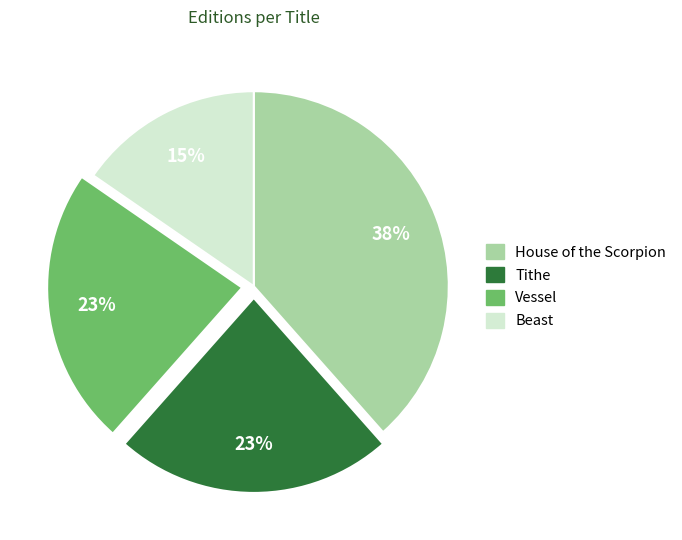

To the nearest percent, what is the combined percentage of Beast and House of the Scorpion?

54%